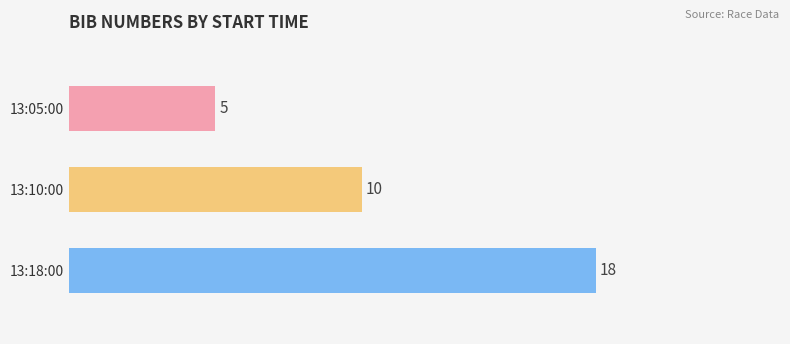

What is the value of the 1st bar from the top?

5